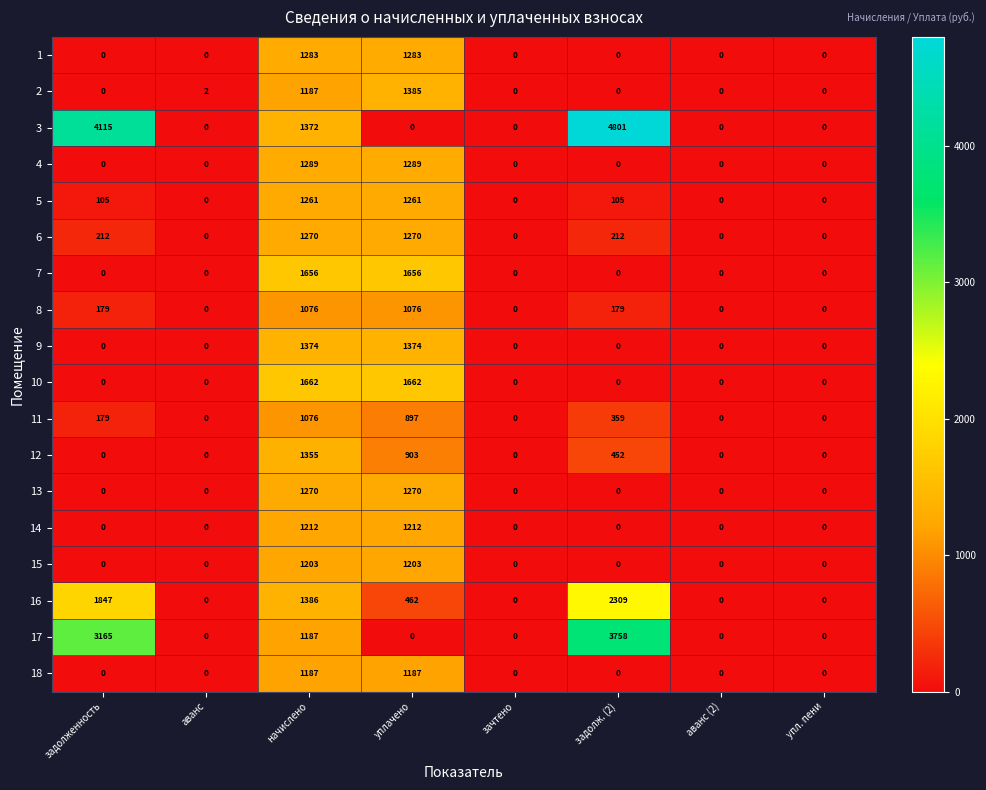

Count the 8 values in the range 0 to 1076.

8